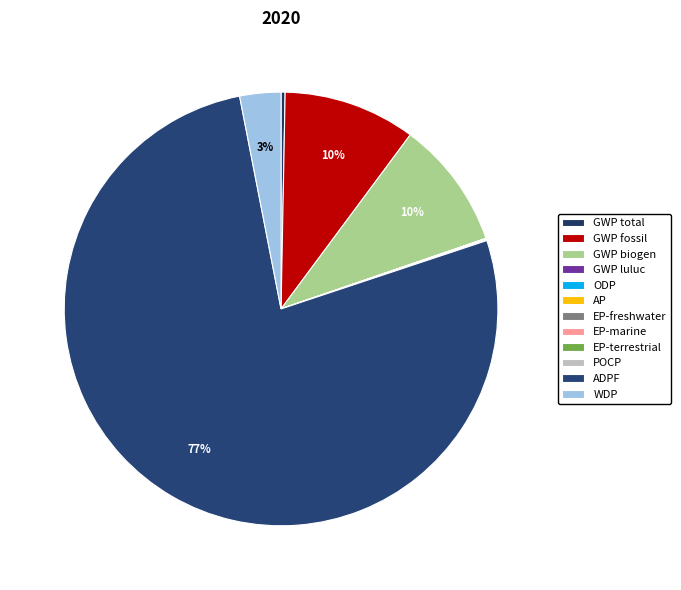

What is the change in value from GWP total to EP-terrestrial?

-0.9